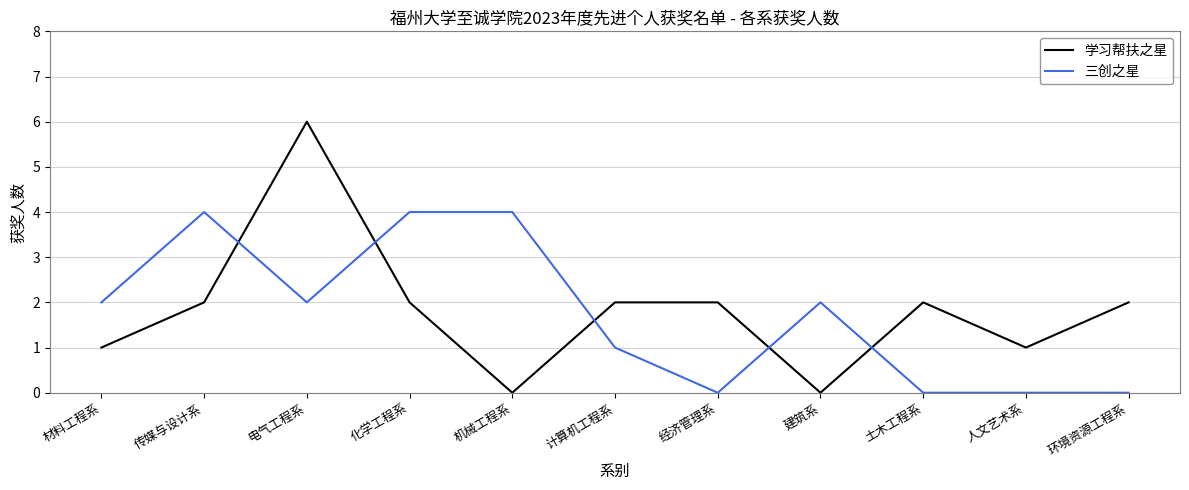

What is the sum of all 学习帮扶之星 values?

20